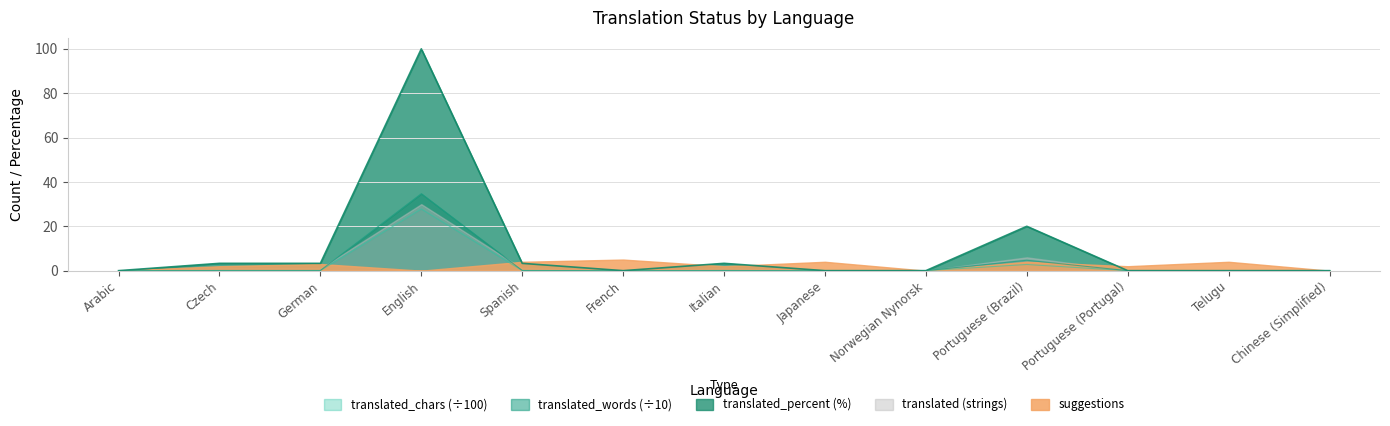

What is the highest value of the translated_words (÷10) series?

34.7